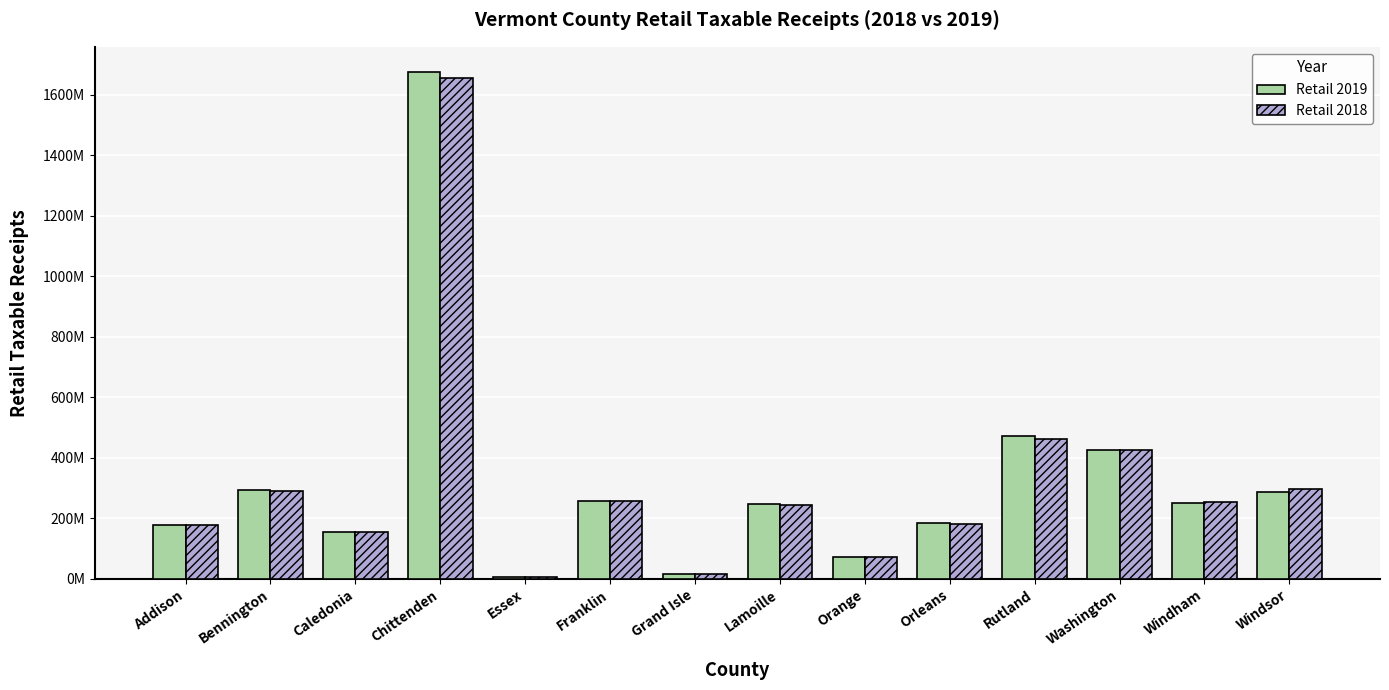

What are all the series names shown in the legend?

Retail 2019, Retail 2018